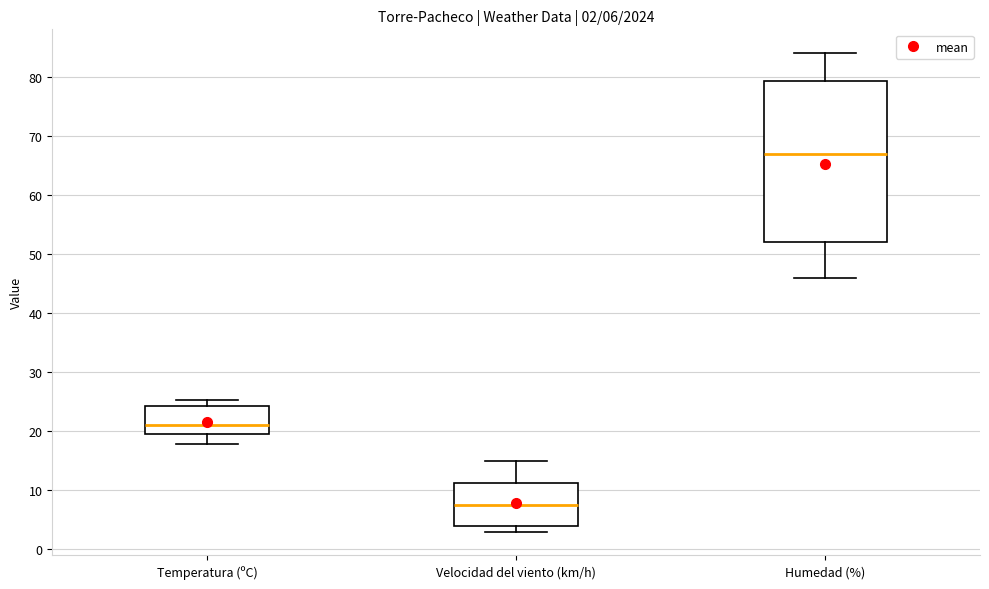

Which box's median line is the lowest?

Velocidad del viento (km/h)